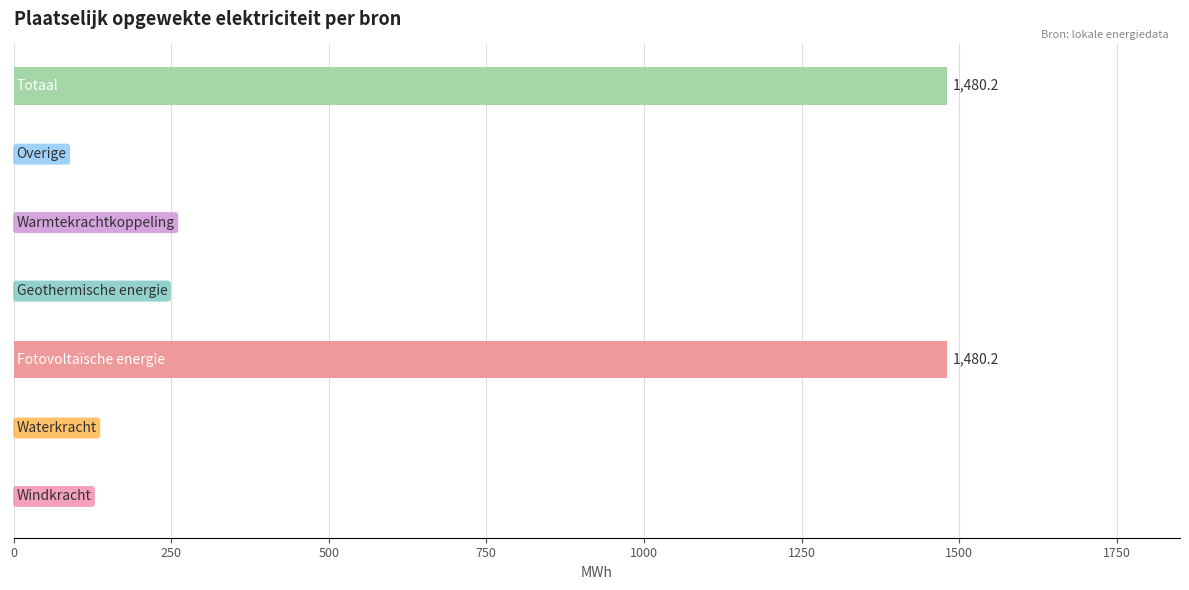

What is the maximum value shown in the chart?

1480.2